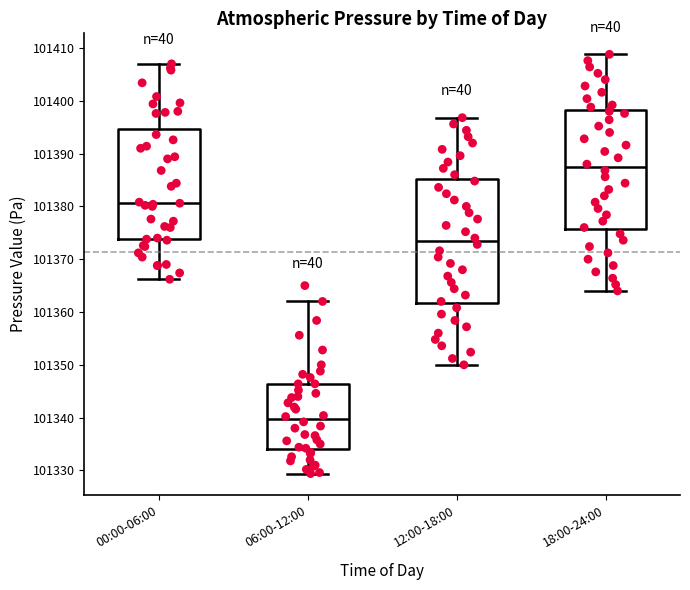

Reading left to right, transcribe this box plot: for each box, give where its median line is, the range the box spans, and where its two whiskers end, as read against the y-axis. The values are not printed on the chart, so give them approximately, as read against the axis.

00:00-06:00: median 101381, box 101374 to 101395, whiskers 101366 to 101407
06:00-12:00: median 101340, box 101334 to 101346, whiskers 101329 to 101362
12:00-18:00: median 101373, box 101362 to 101385, whiskers 101350 to 101397
18:00-24:00: median 101387, box 101376 to 101398, whiskers 101364 to 101409